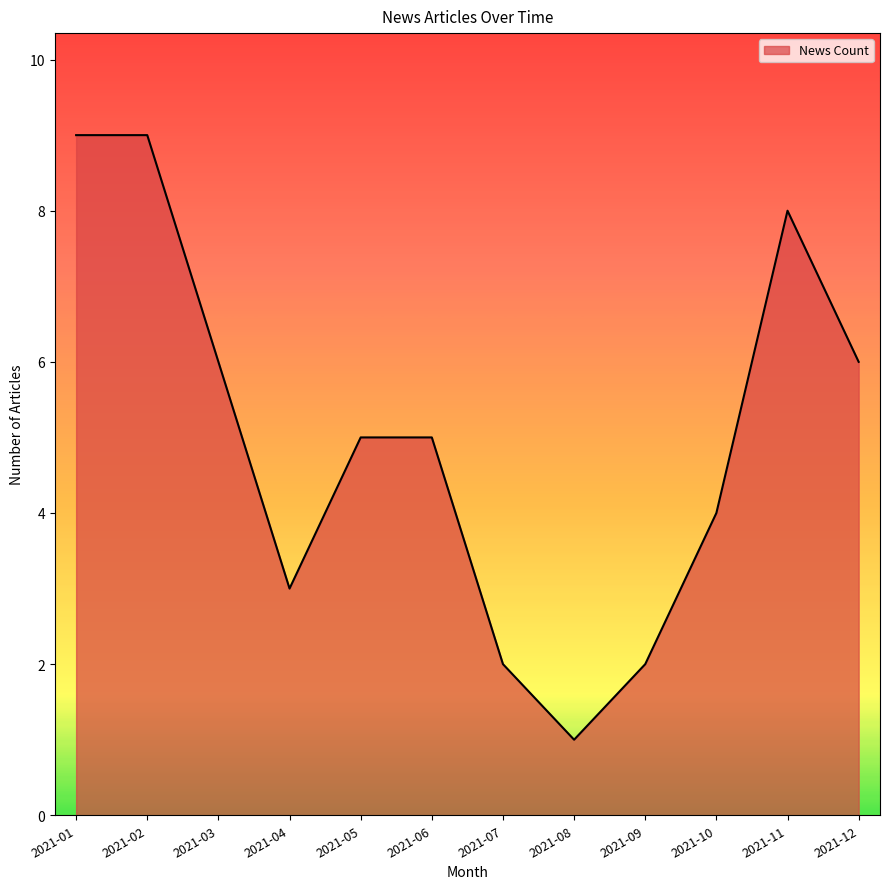

Reading left to right, extract all data points from this chart.

2021-01=9	2021-02=9	2021-03=6	2021-04=3	2021-05=5	2021-06=5	2021-07=2	2021-08=1	2021-09=2	2021-10=4	2021-11=8	2021-12=6